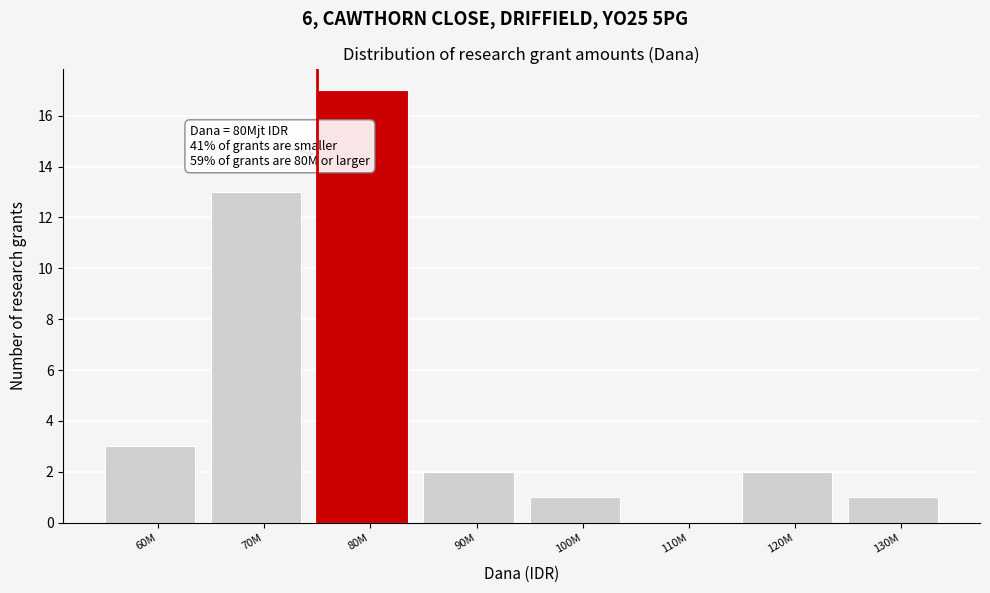

Reading left to right, extract all data points from this chart.

60M=3	70M=13	80M=17	90M=2	100M=1	110M=0	120M=2	130M=1